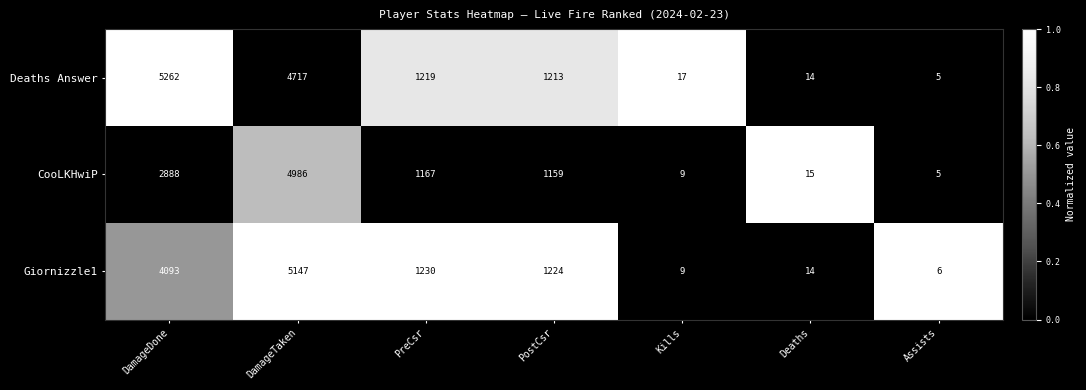

Reading left to right, extract all data points from this chart.

Deaths Answer: DamageDone=5262	DamageTaken=4717	PreCsr=1219	PostCsr=1213	Kills=17	Deaths=14	Assists=5
CooLKHwiP: DamageDone=2888	DamageTaken=4986	PreCsr=1167	PostCsr=1159	Kills=9	Deaths=15	Assists=5
Giornizzle1: DamageDone=4093	DamageTaken=5147	PreCsr=1230	PostCsr=1224	Kills=9	Deaths=14	Assists=6